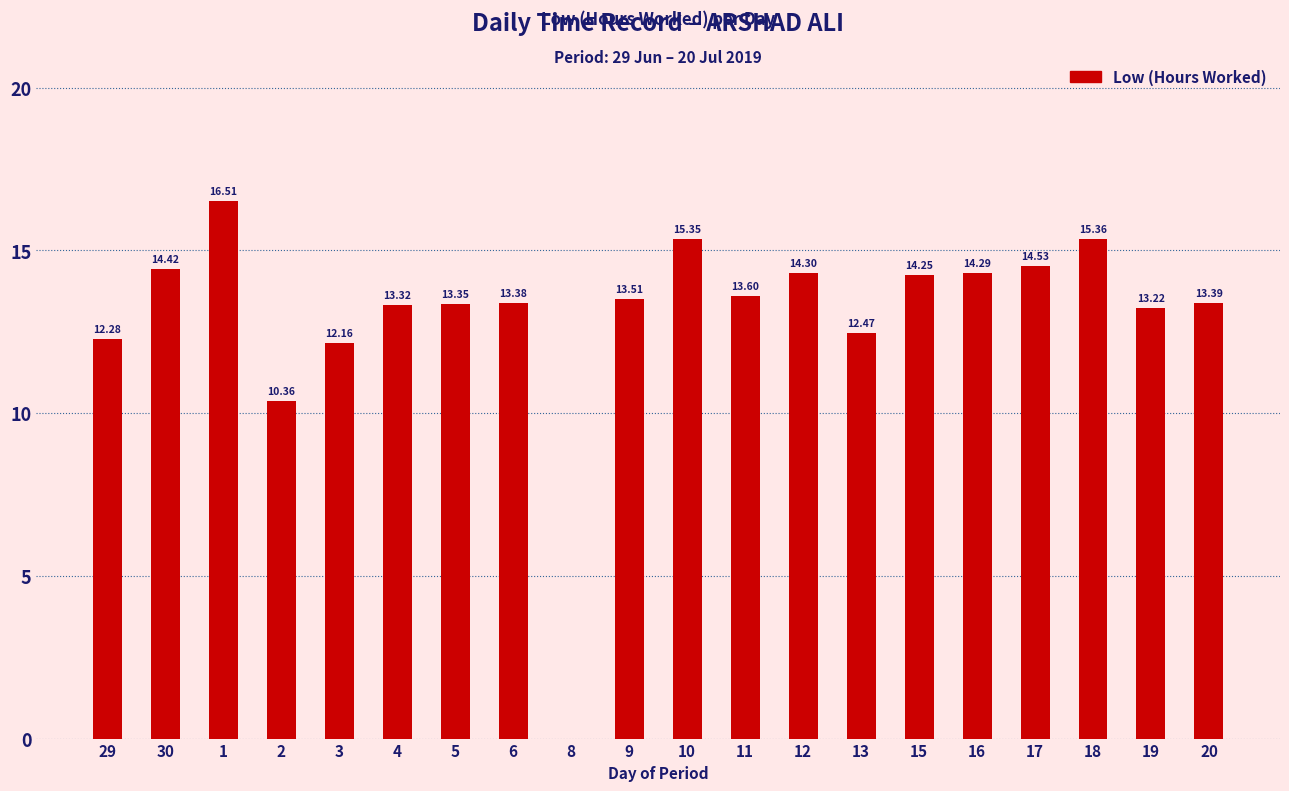

The value at 4 is 13.3. True or false?

True